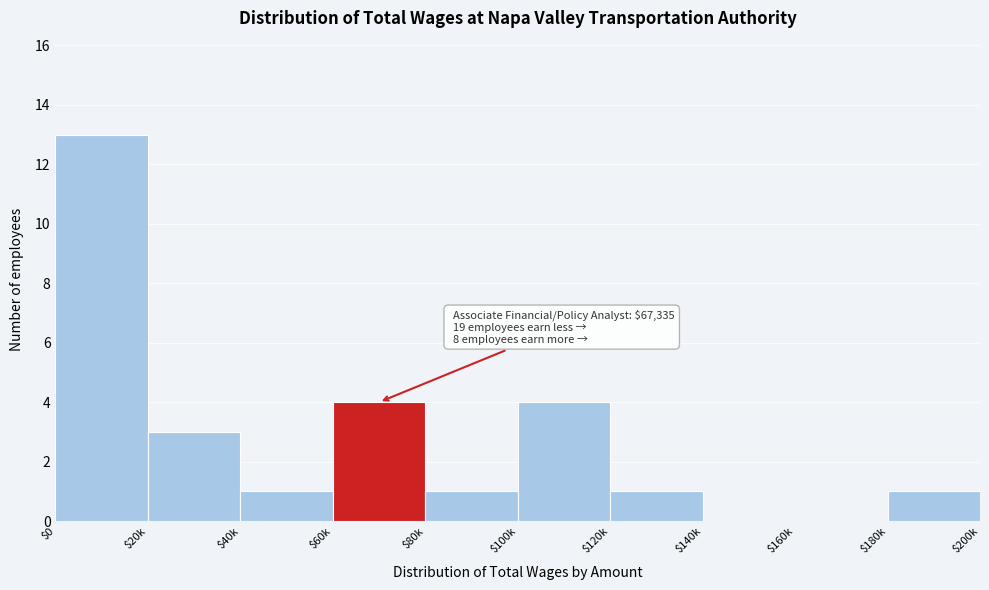

The chart shows a value of 0 at $160k. True or false?

True